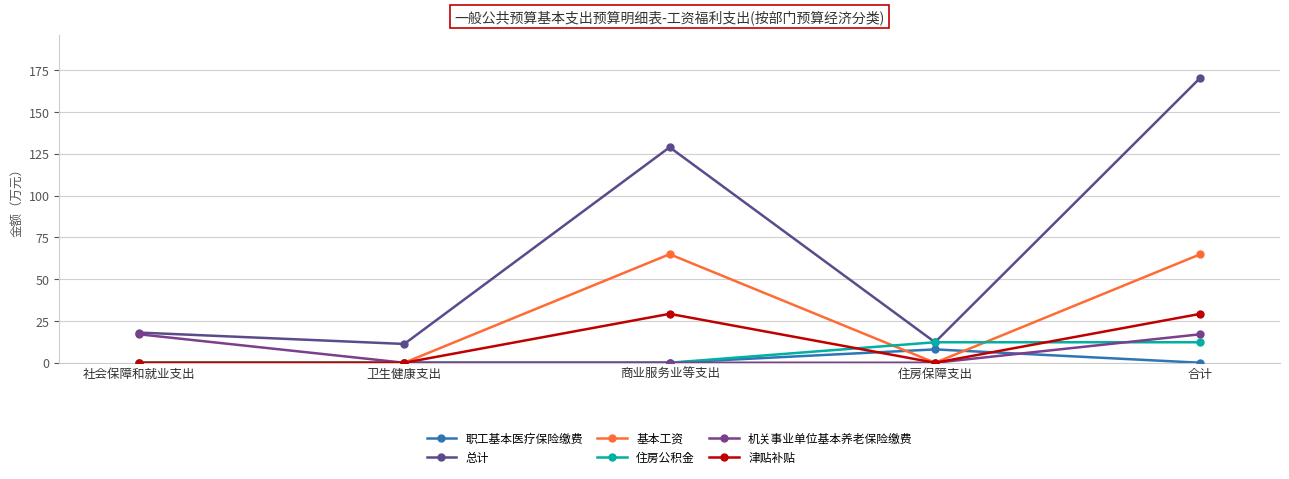

Which series ends up on top after the final intersection of 职工基本医疗保险缴费 and 津贴补贴?

津贴补贴